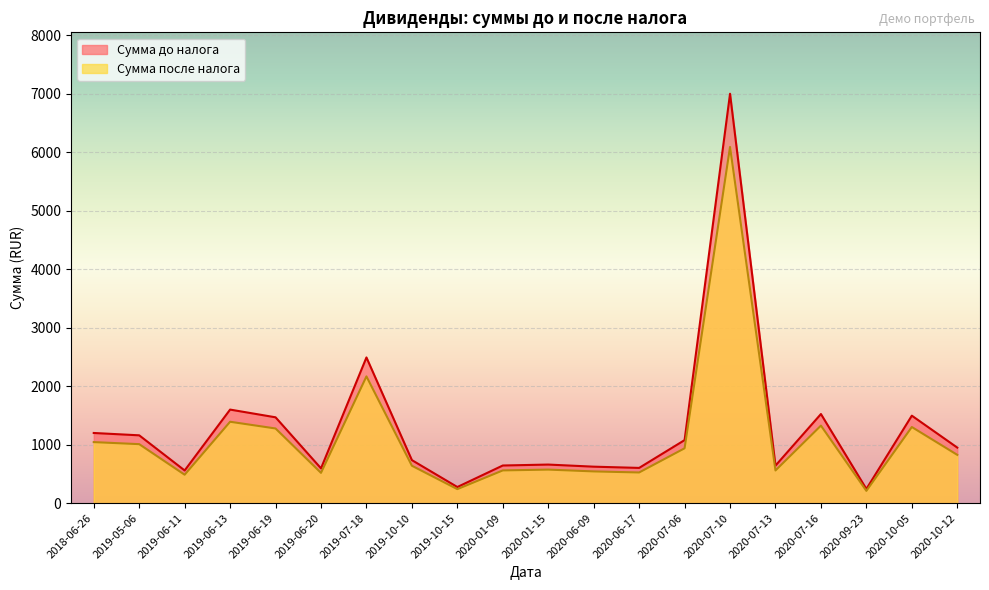

Reading left to right, list all the values displayed in this chart.

Сумма до налога: 1200.0	1160.0	559.2	1600.0	1468.0	595.2	2491.5	736.0	276.0	644.0	660.0	624.0	602.8	1078.1	7000.0	642.0	1524.0	242.8	1496.0	950.0
Сумма после налога: 1044.0	1009.0	486.2	1392.0	1277.0	518.2	2167.5	640.0	240.0	560.0	574.0	543.0	524.8	938.1	6090.0	559.0	1326.0	210.8	1302.0	826.0